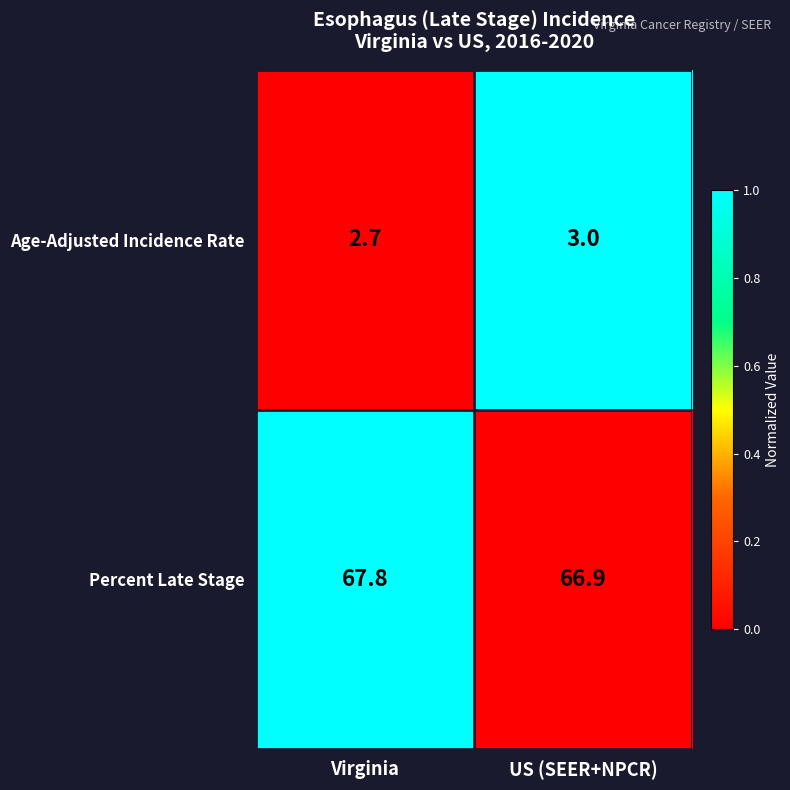

Is it true that Percent Late Stage equals 37.3 at US (SEER+NPCR)?

False